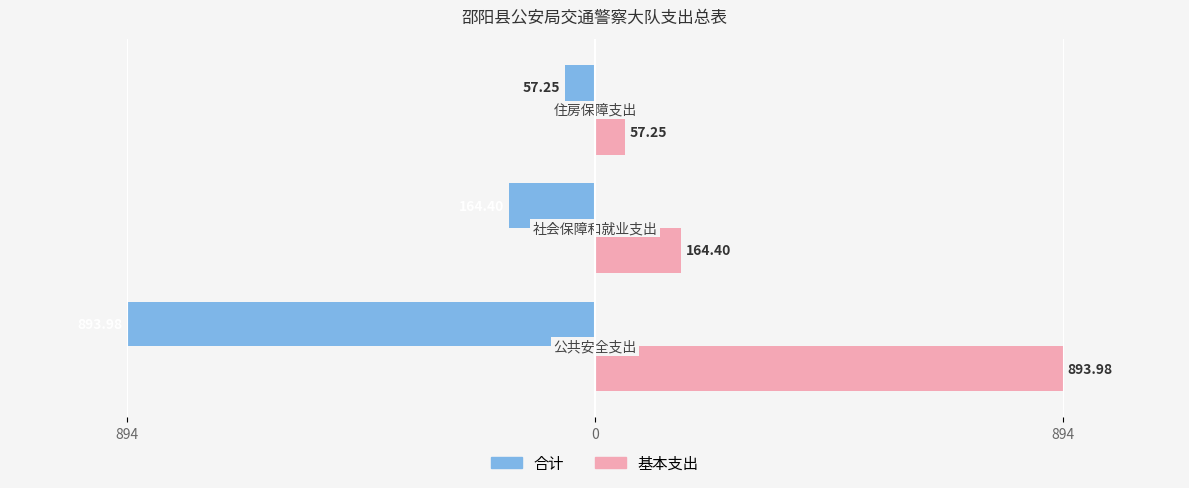

What are all the series names shown in the legend?

合计, 基本支出